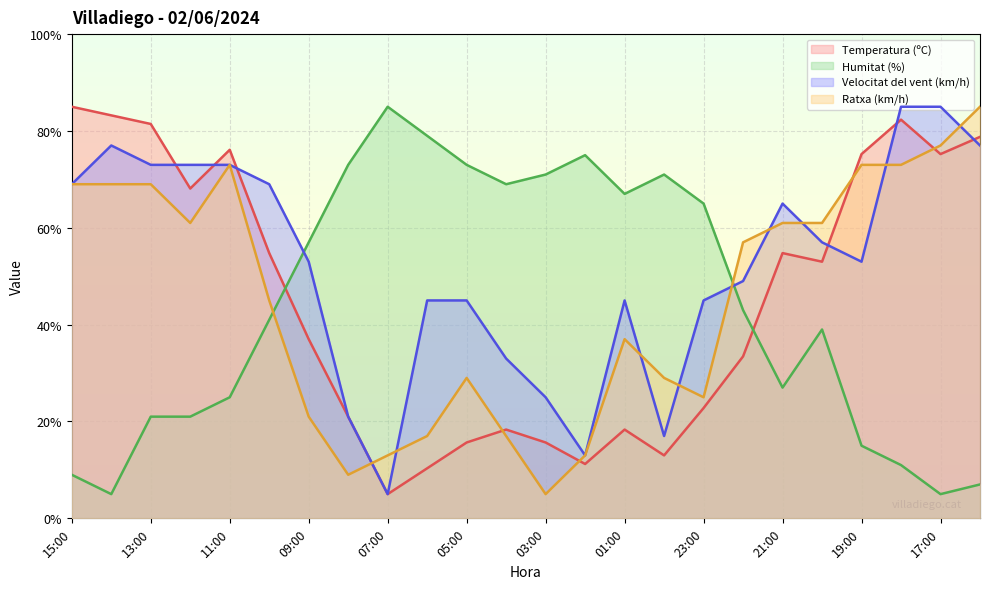

Is it true that Ratxa (km/h) equals 48.6 at 18:00?

False